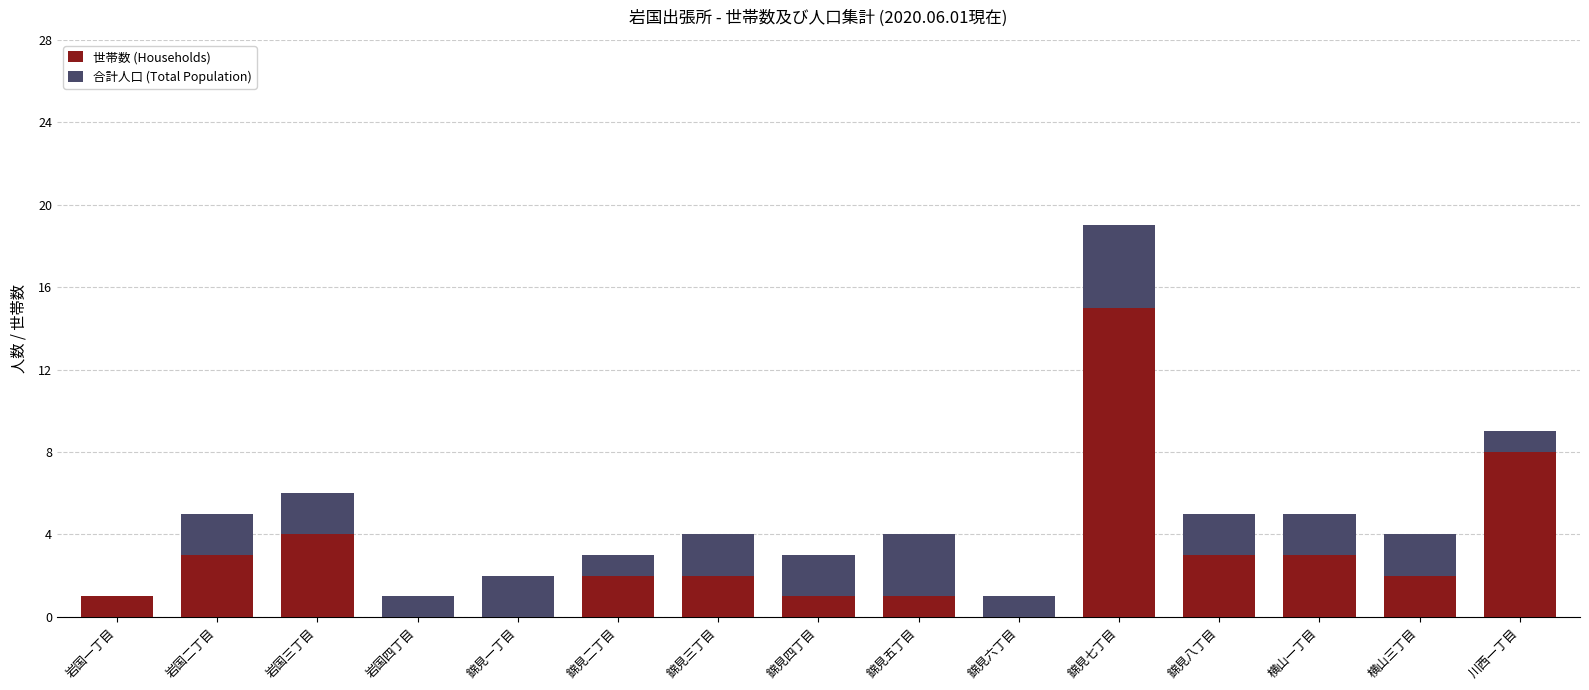

Count the number of data series in this chart.

2